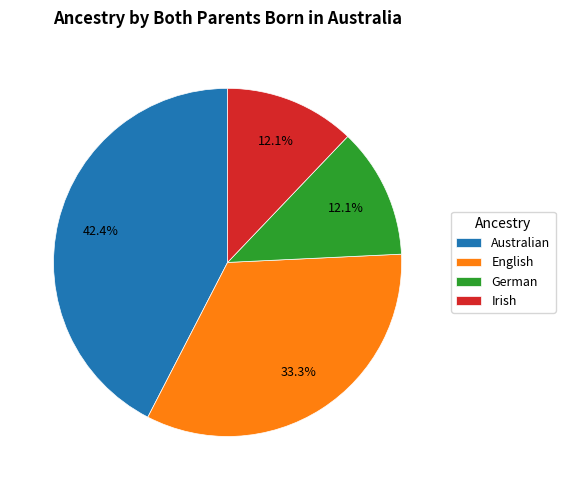

How many segments does this pie chart have?

4